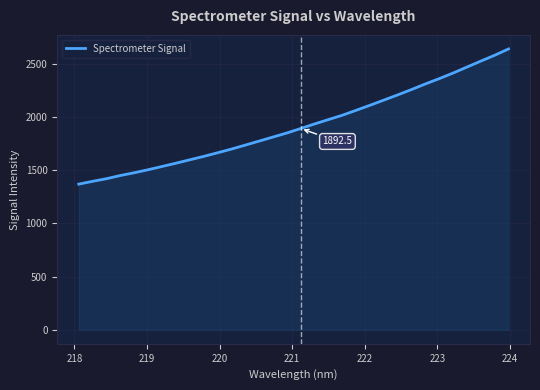

What is the smallest value displayed?

1369.7